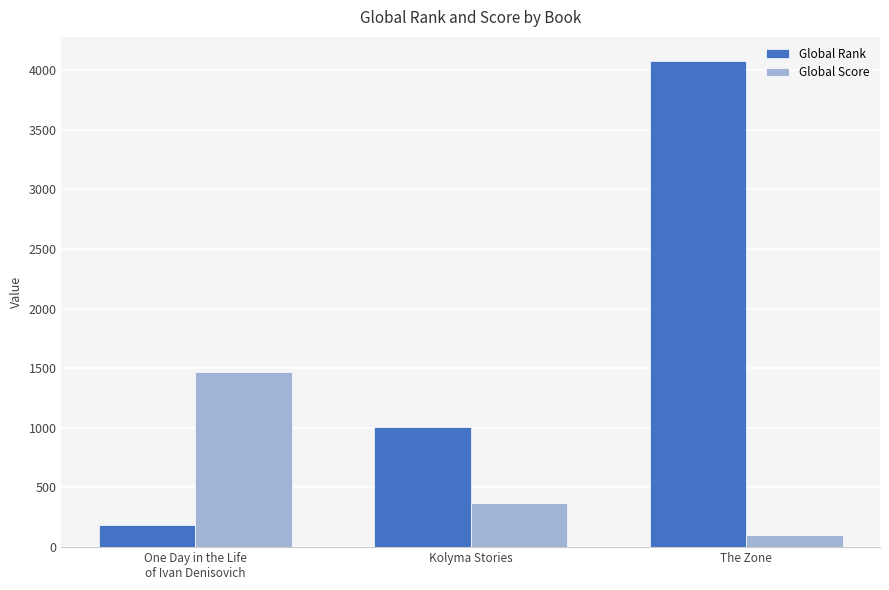

The Global Score series shows 374 at Kolyma Stories. True or false?

True